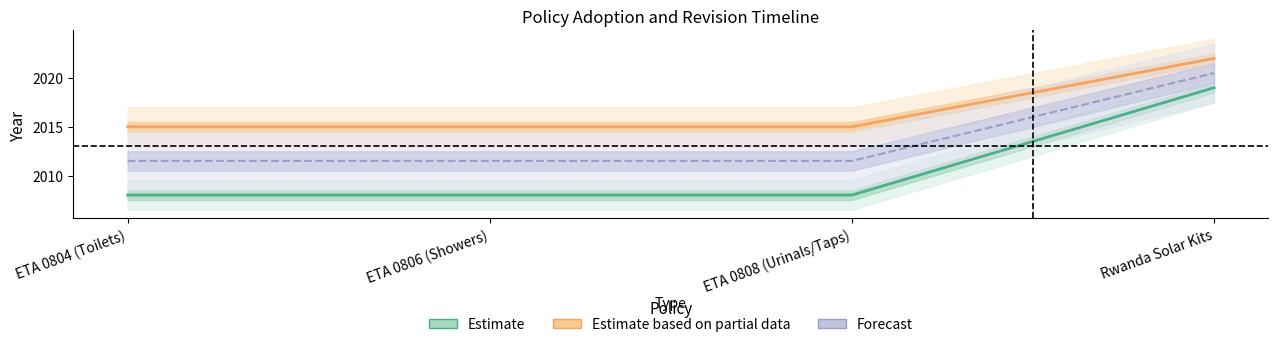

What is the sum of the Forecast values at ETA 0806 (Showers) and ETA 0808 (Urinals/Taps)?

4023.0